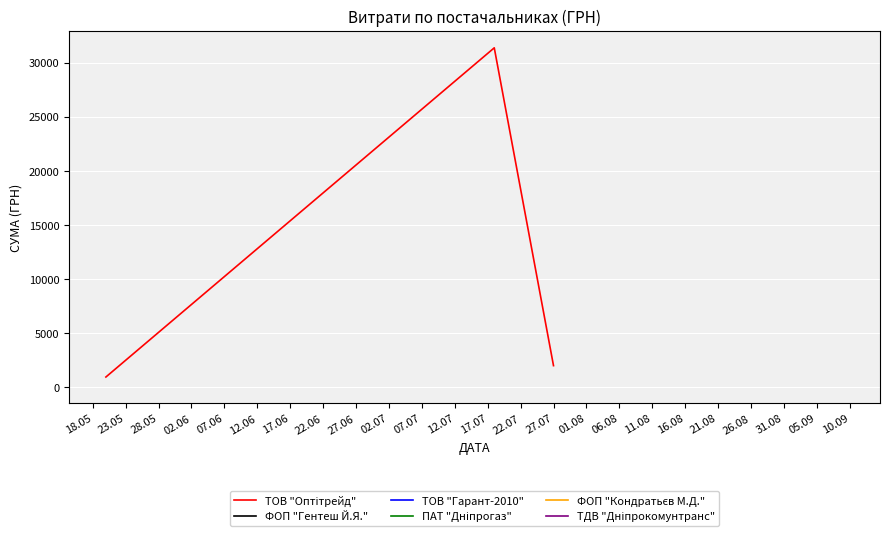

Is it true that the value at 18.05 is 442?

False